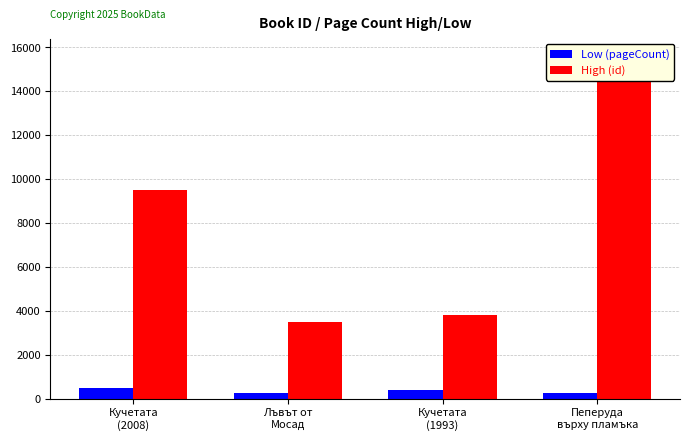

List the series in order of their overall mean, lowest first.

Low (pageCount), High (id)